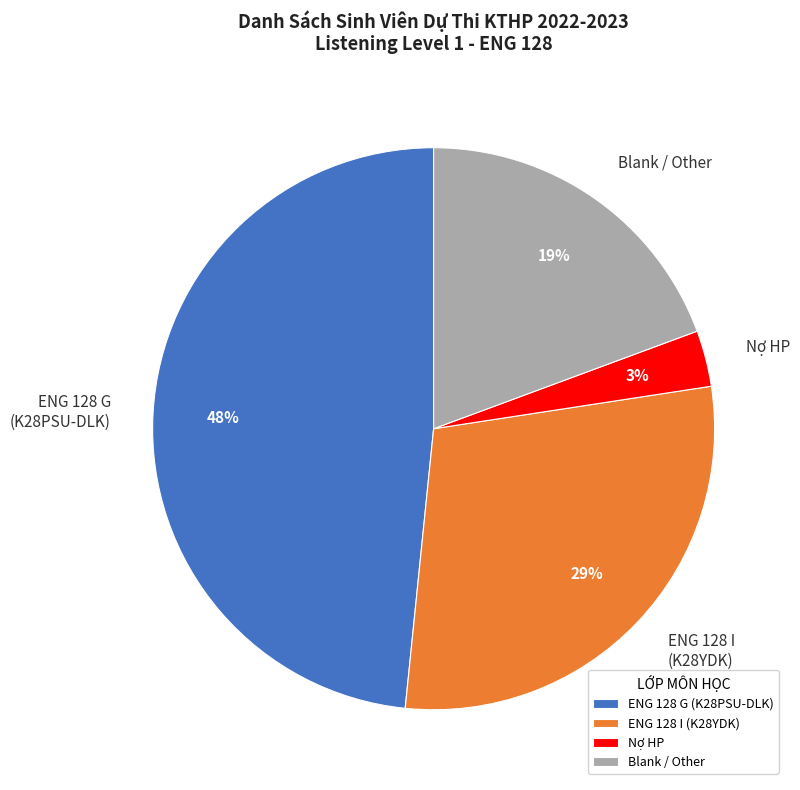

To the nearest percent, what is the average slice percentage?

25%